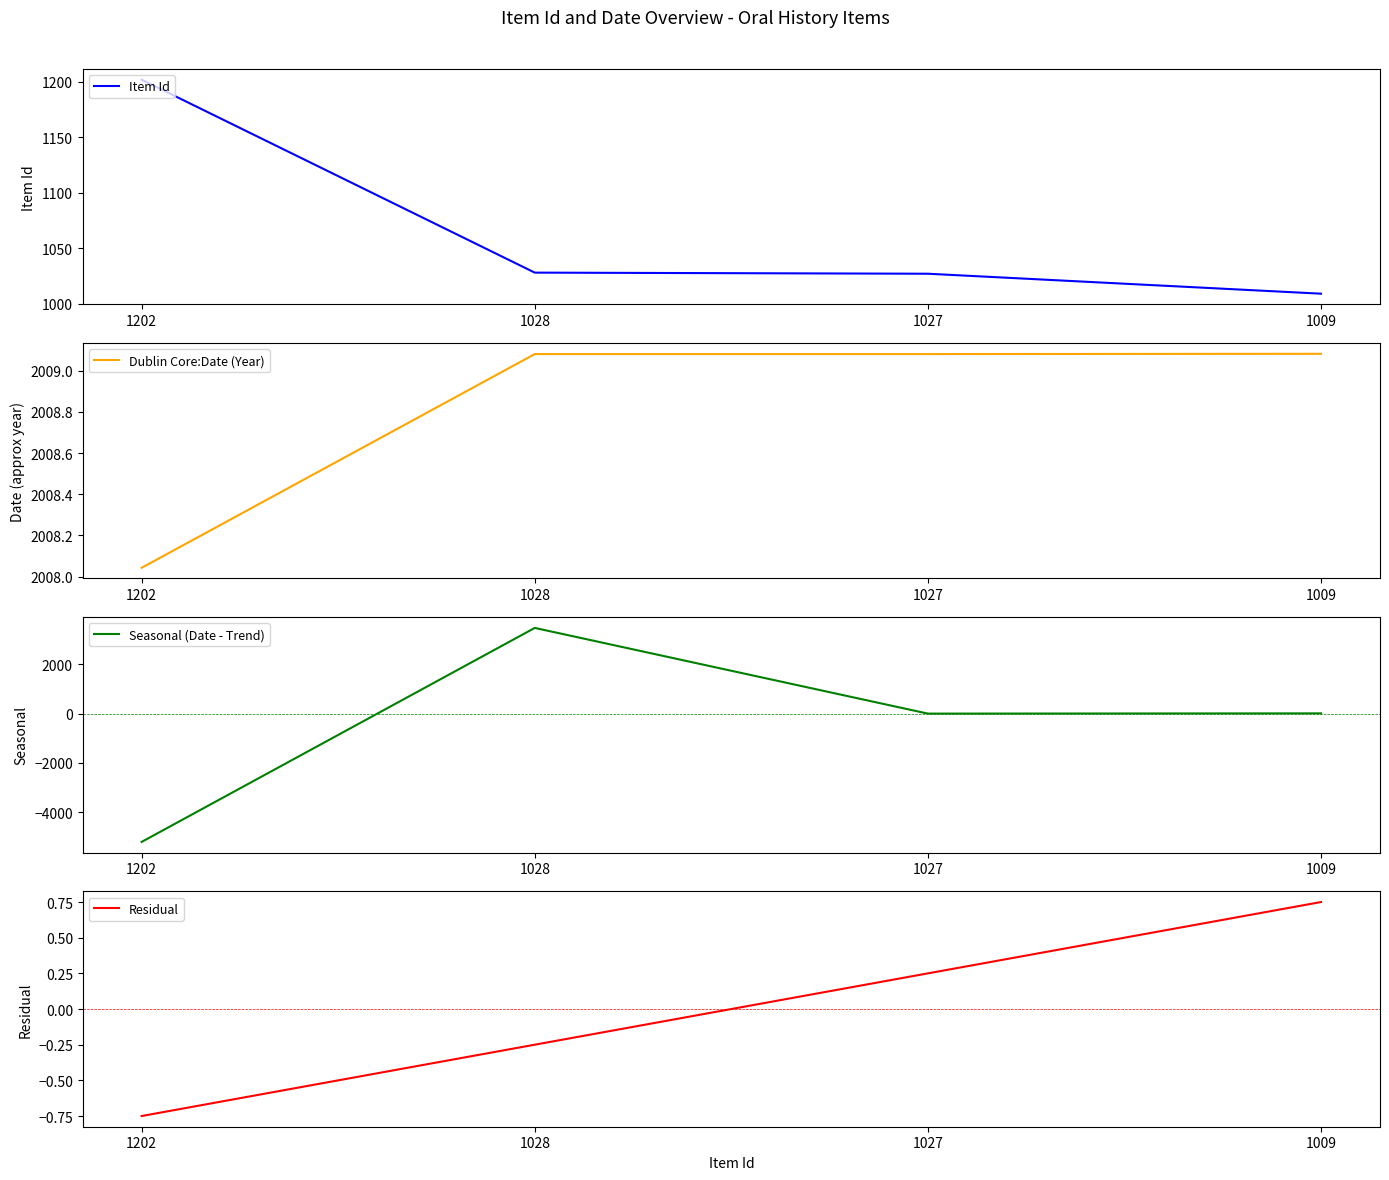

What is the sum of all Dublin Core:Date (Year) values?

8035.3